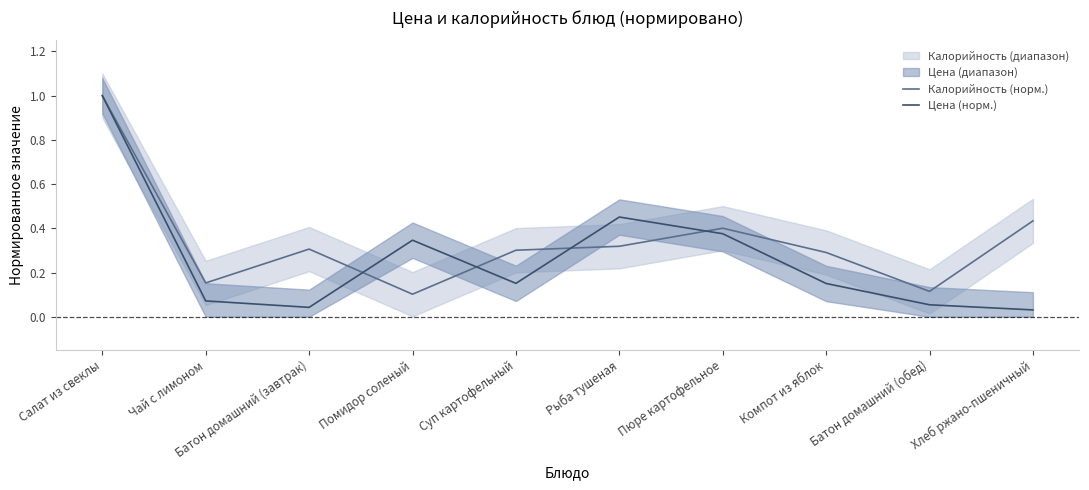

What is the average value of the Калорийность (норм.) series?

0.3